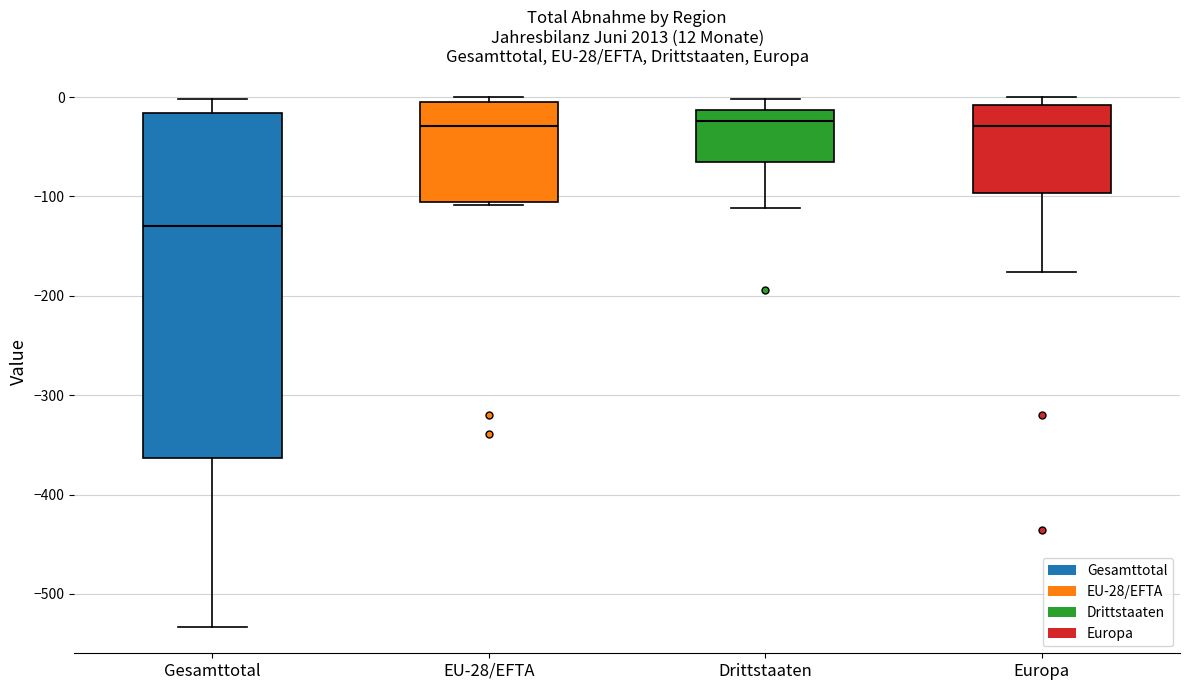

Comparing the boxes themselves (not the whiskers), which one is the tallest?

Gesamttotal